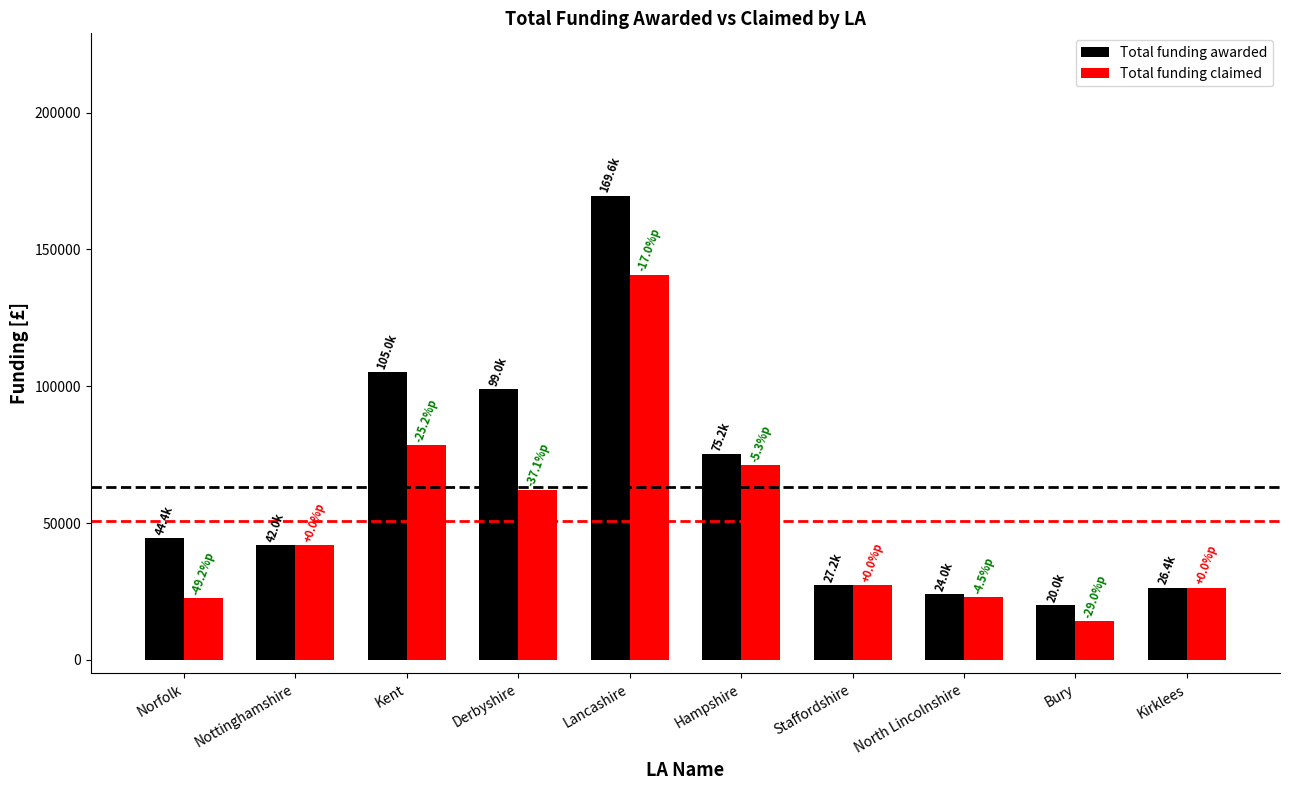

What is the lowest value of the Total funding claimed series?

14200